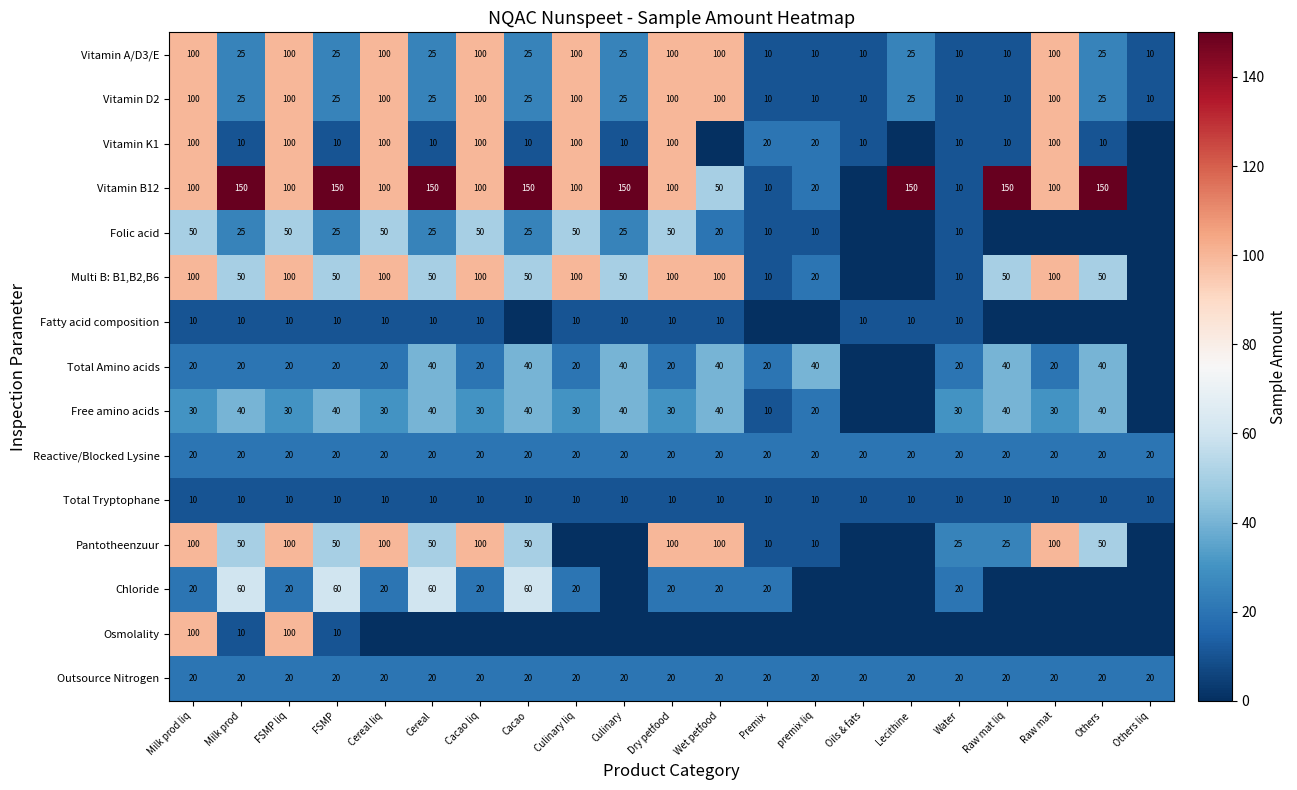

What is the average value of the Total Tryptophane series?

10